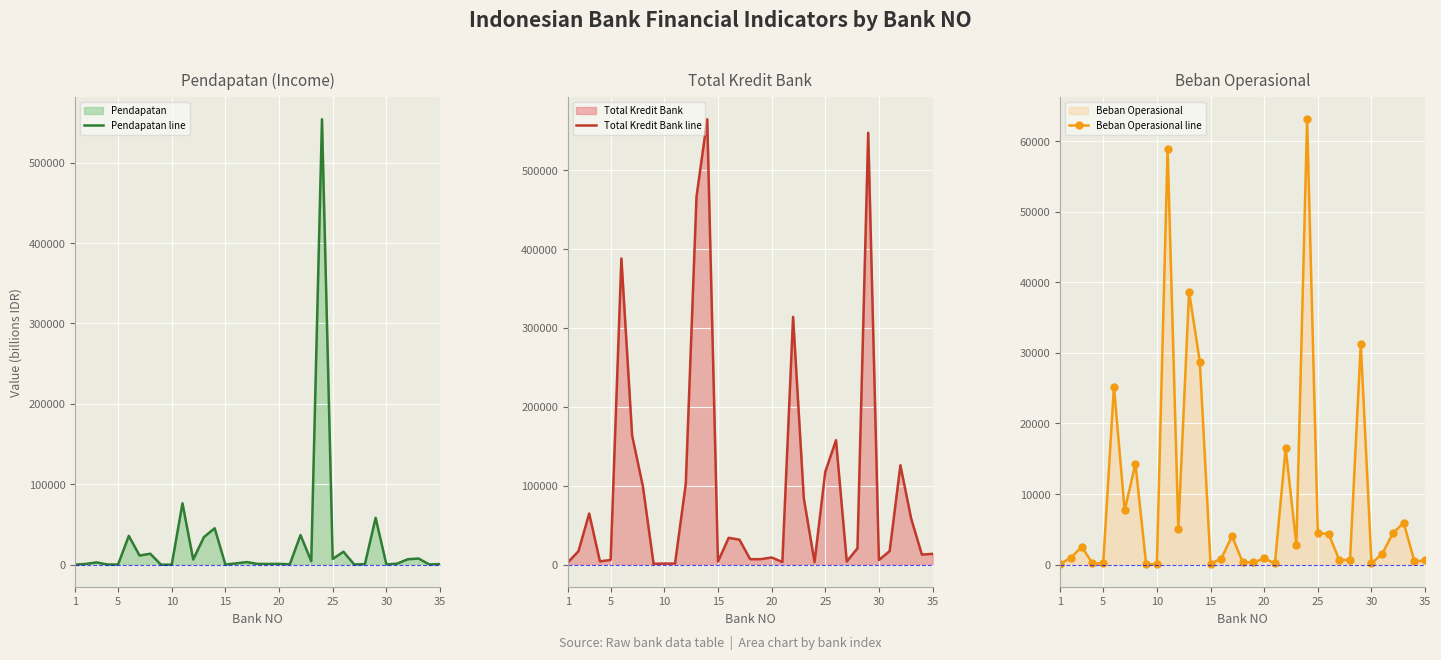

What value does the Beban Operasional line series have at 10?

85